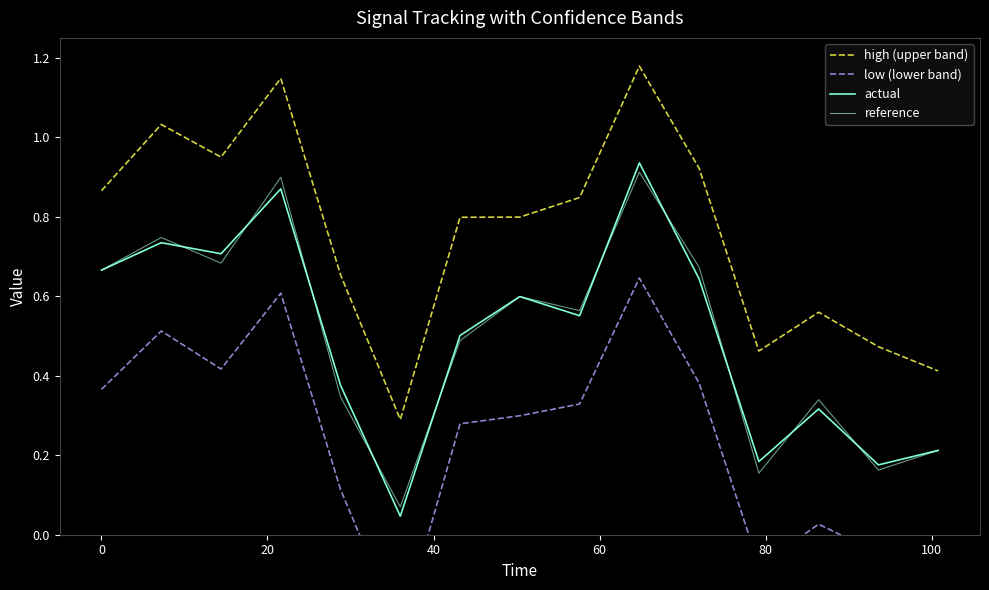

True or false: high (upper band) and actual cross at least once.

False